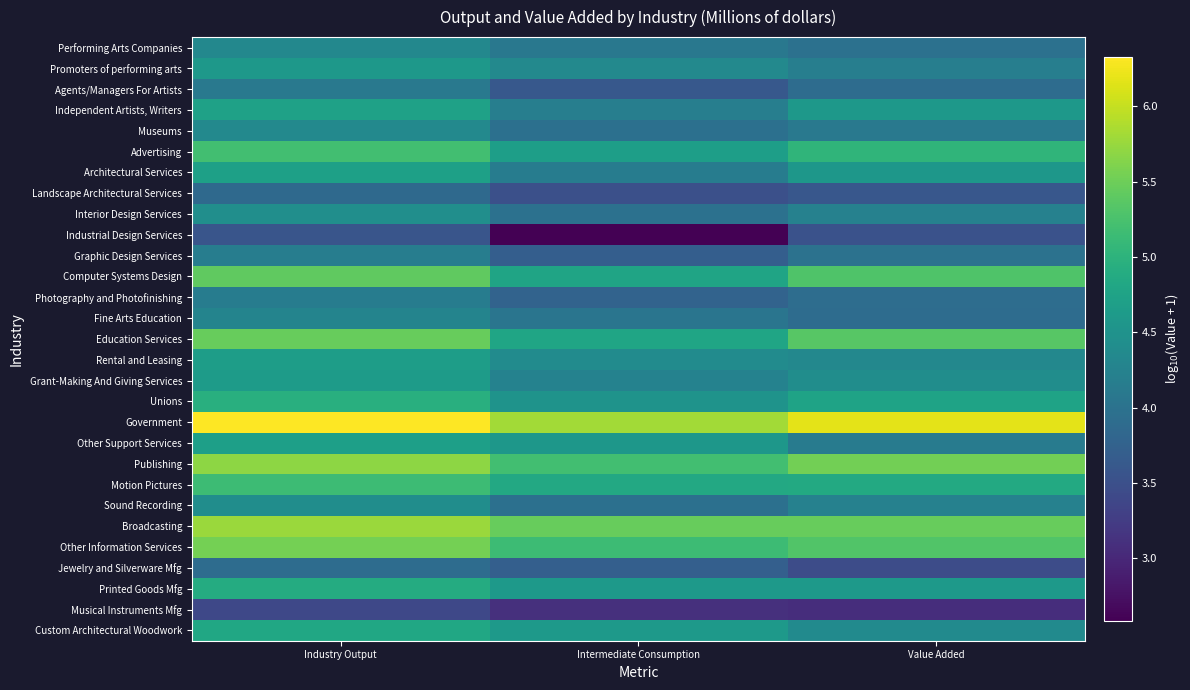

Reading left to right, transcribe all the data shown in this chart.

Performing Arts Companies: Industry Output=4.3	Intermediate Consumption=4.1	Value Added=4.0
Promoters of performing arts: Industry Output=4.6	Intermediate Consumption=4.3	Value Added=4.2
Agents/Managers For Artists: Industry Output=4.1	Intermediate Consumption=3.6	Value Added=3.9
Independent Artists, Writers: Industry Output=4.7	Intermediate Consumption=4.2	Value Added=4.6
Museums: Industry Output=4.3	Intermediate Consumption=4.0	Value Added=4.1
Advertising: Industry Output=5.2	Intermediate Consumption=4.7	Value Added=5.0
Architectural Services: Industry Output=4.7	Intermediate Consumption=4.2	Value Added=4.6
Landscape Architectural Services: Industry Output=3.9	Intermediate Consumption=3.5	Value Added=3.6
Interior Design Services: Industry Output=4.4	Intermediate Consumption=4.0	Value Added=4.2
Industrial Design Services: Industry Output=3.6	Intermediate Consumption=2.6	Value Added=3.5
Graphic Design Services: Industry Output=4.2	Intermediate Consumption=3.7	Value Added=4.0
Computer Systems Design: Industry Output=5.4	Intermediate Consumption=4.8	Value Added=5.3
Photography and Photofinishing: Industry Output=4.2	Intermediate Consumption=3.8	Value Added=3.9
Fine Arts Education: Industry Output=4.3	Intermediate Consumption=4.0	Value Added=3.9
Education Services: Industry Output=5.5	Intermediate Consumption=4.8	Value Added=5.3
Rental and Leasing: Industry Output=4.7	Intermediate Consumption=4.4	Value Added=4.3
Grant-Making And Giving Services: Industry Output=4.6	Intermediate Consumption=4.2	Value Added=4.4
Unions: Industry Output=5.0	Intermediate Consumption=4.5	Value Added=4.8
Government: Industry Output=6.3	Intermediate Consumption=5.8	Value Added=6.2
Other Support Services: Industry Output=4.7	Intermediate Consumption=4.6	Value Added=4.1
Publishing: Industry Output=5.7	Intermediate Consumption=5.2	Value Added=5.5
Motion Pictures: Industry Output=5.2	Intermediate Consumption=4.8	Value Added=4.9
Sound Recording: Industry Output=4.4	Intermediate Consumption=4.0	Value Added=4.2
Broadcasting: Industry Output=5.8	Intermediate Consumption=5.5	Value Added=5.5
Other Information Services: Industry Output=5.5	Intermediate Consumption=5.2	Value Added=5.3
Jewelry and Silverware Mfg: Industry Output=3.9	Intermediate Consumption=3.7	Value Added=3.5
Printed Goods Mfg: Industry Output=4.9	Intermediate Consumption=4.6	Value Added=4.6
Musical Instruments Mfg: Industry Output=3.4	Intermediate Consumption=3.1	Value Added=3.1
Custom Architectural Woodwork: Industry Output=4.8	Intermediate Consumption=4.6	Value Added=4.4